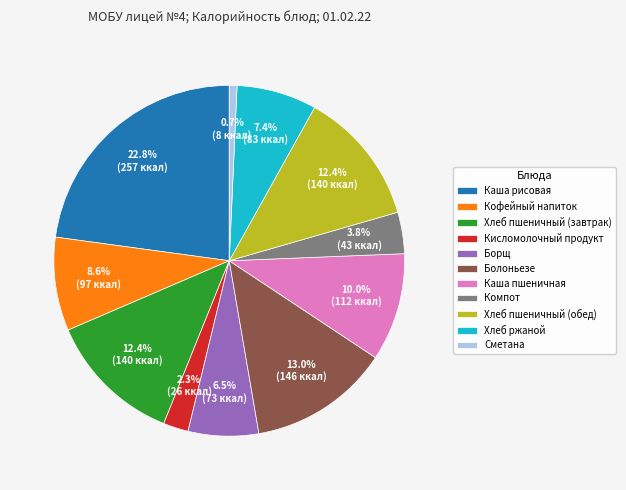

Is there a majority slice in this chart?

No